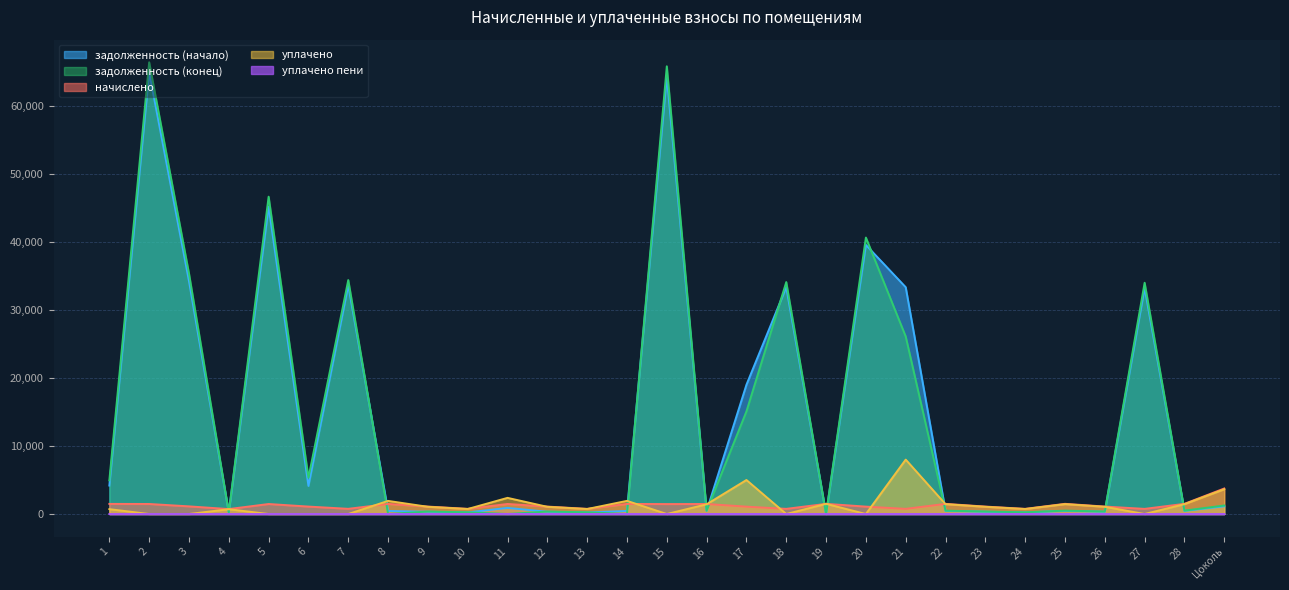

At how many categories does at least one series exceed 35638?

4